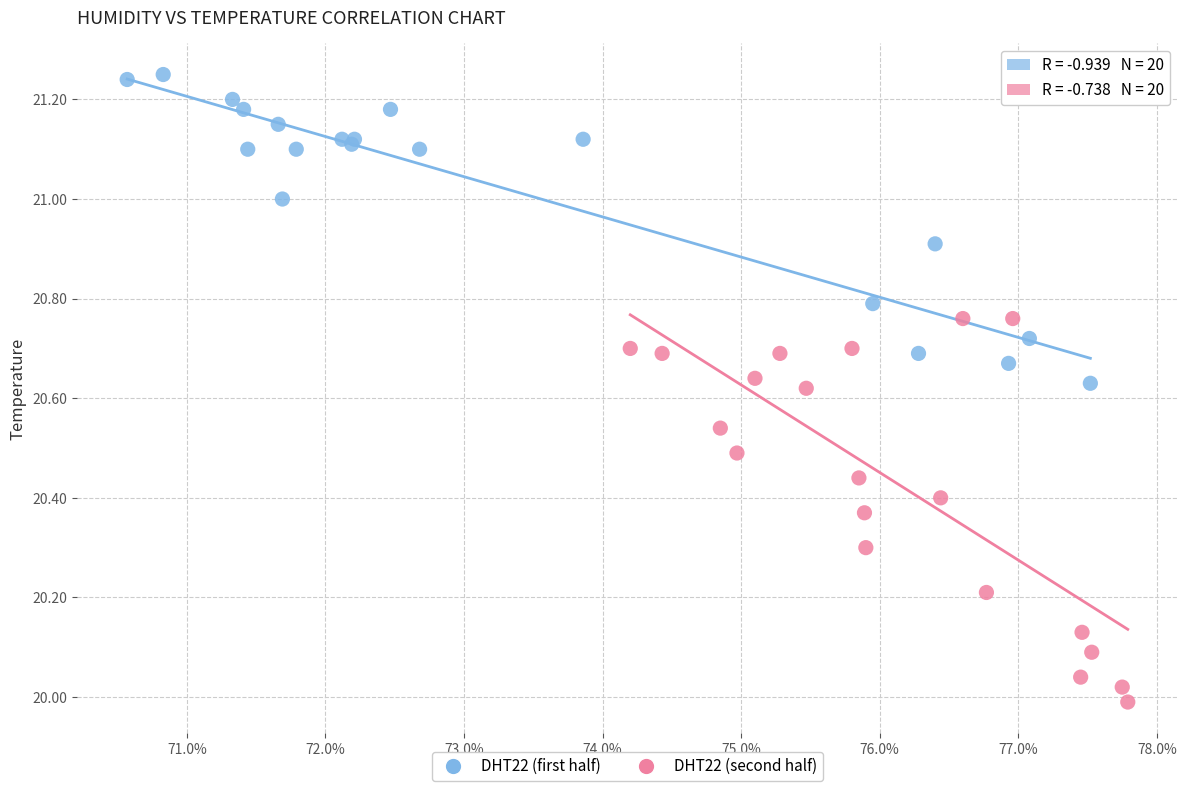

Which series has the largest Y range (max minus min)?

DHT22 (second half)